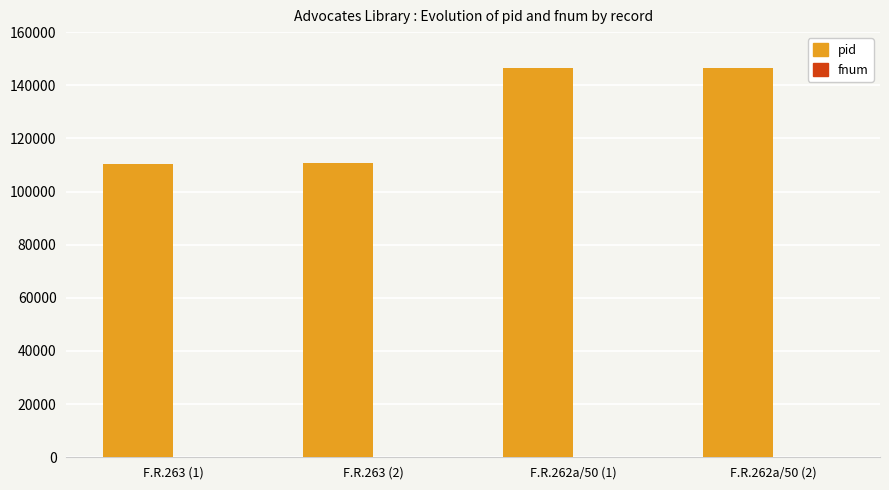

Between F.R.263 (2) and F.R.262a/50 (1), which series saw the biggest shift?

pid